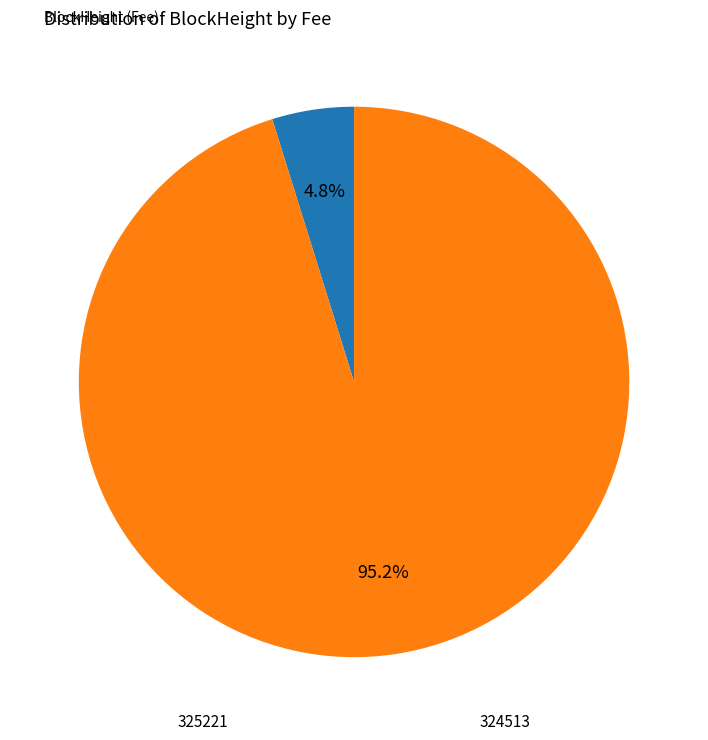

Combined, what portion of the pie is 324513 and 325221?

100.0%